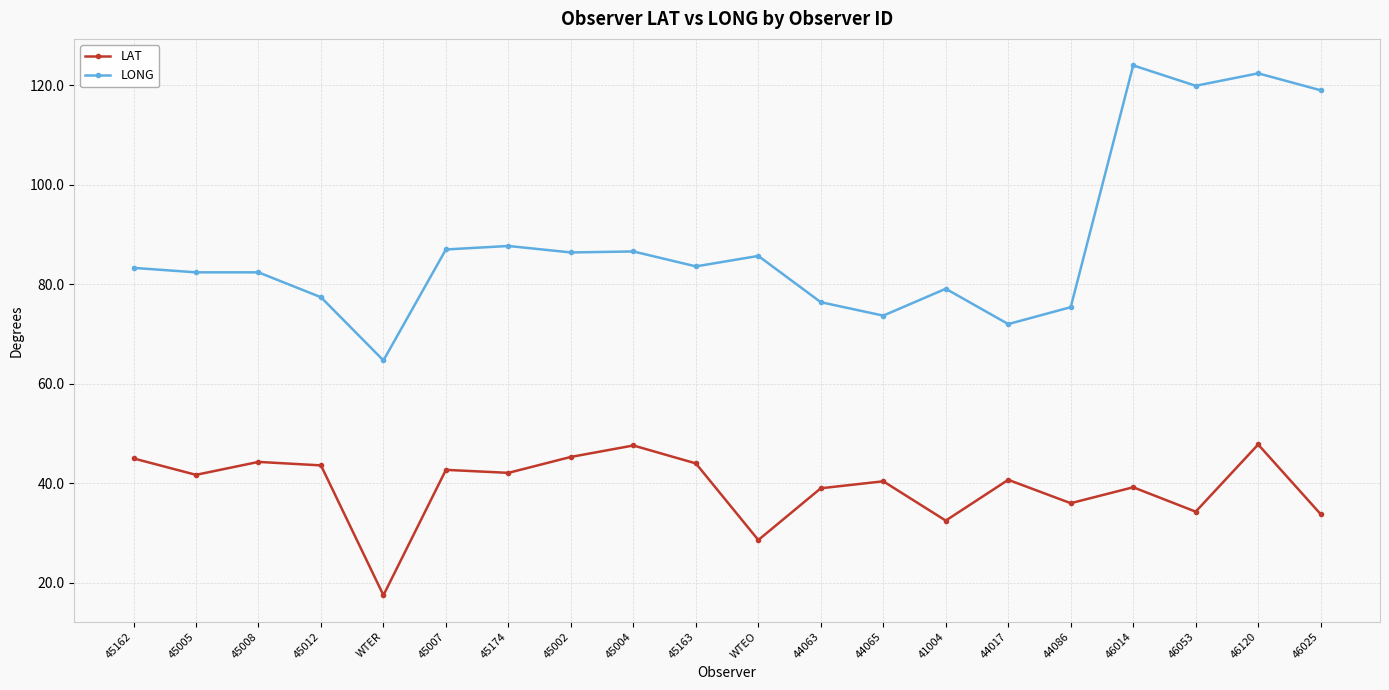

At 44017, list the series in order from smallest to largest.

LAT, LONG